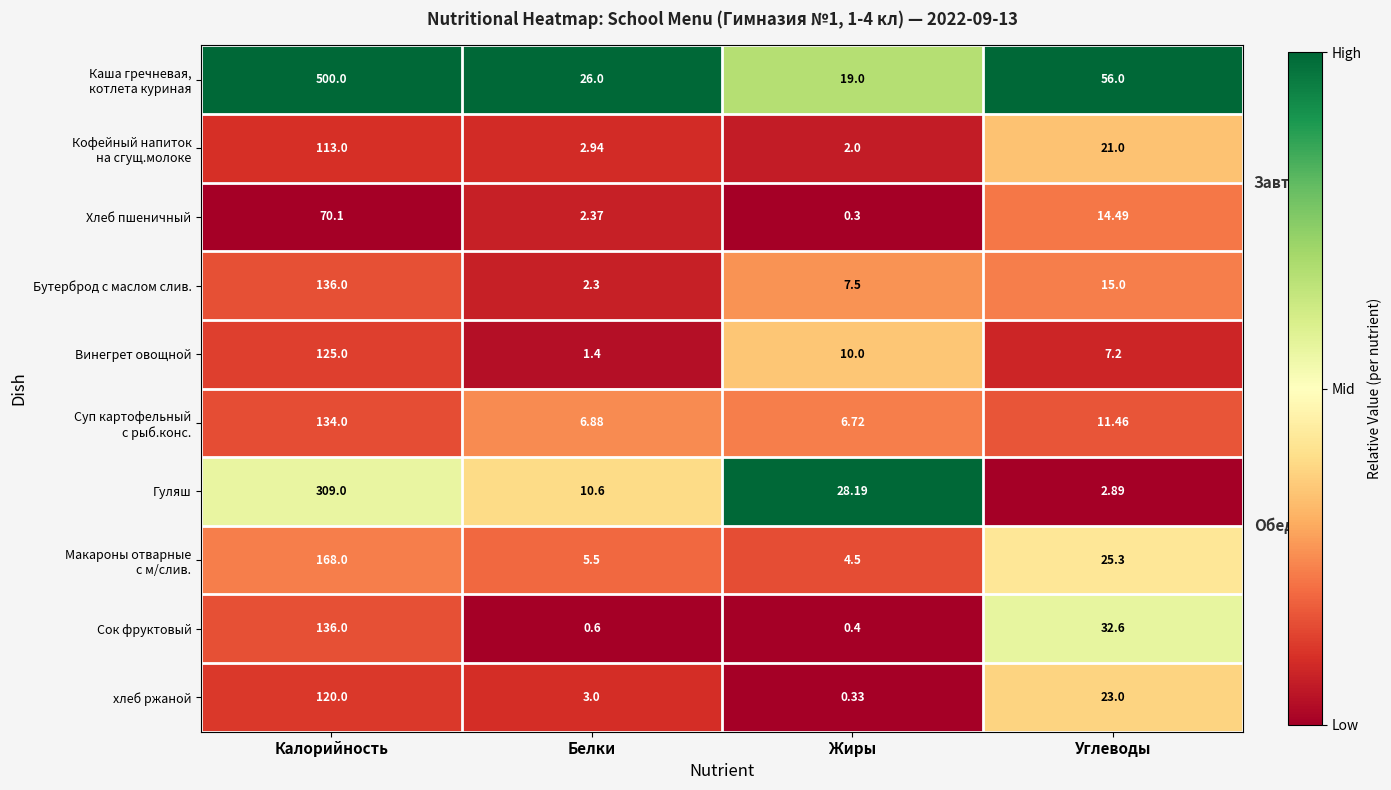

Which category has the highest value across all series?

Калорийность